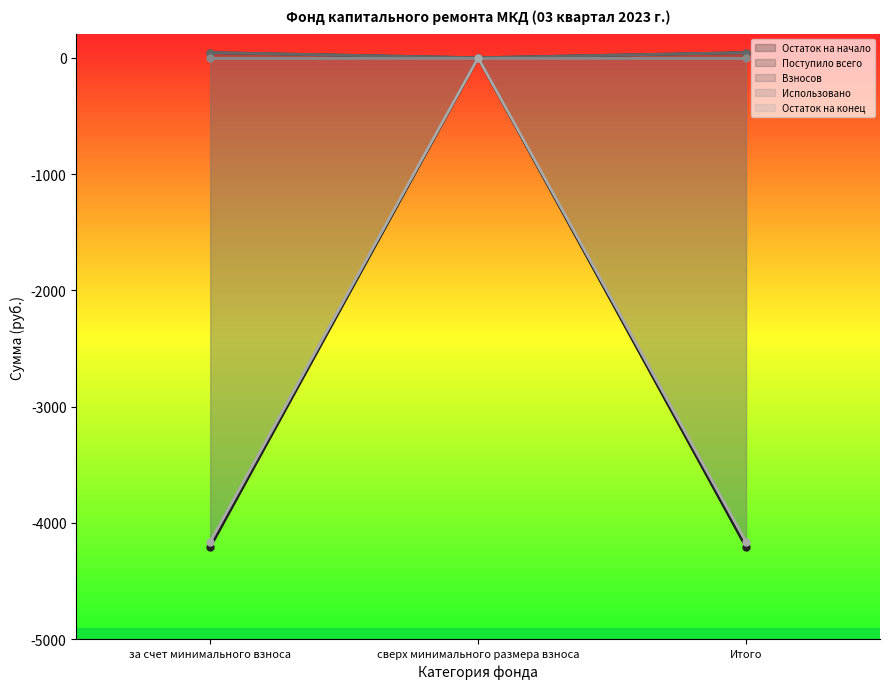

Between Итого and сверх минимального размера взноса, which is larger?

сверх минимального размера взноса